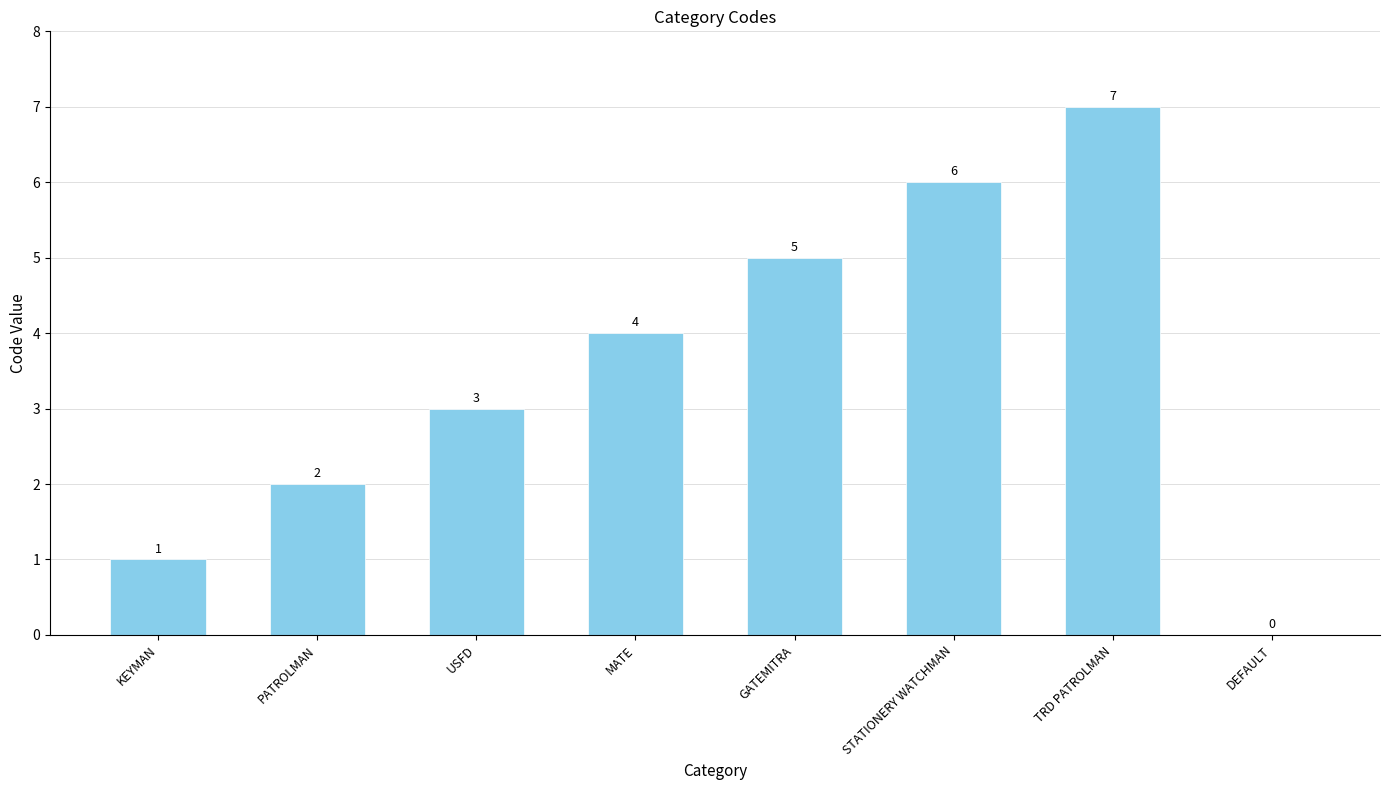

What is the greatest value displayed?

7